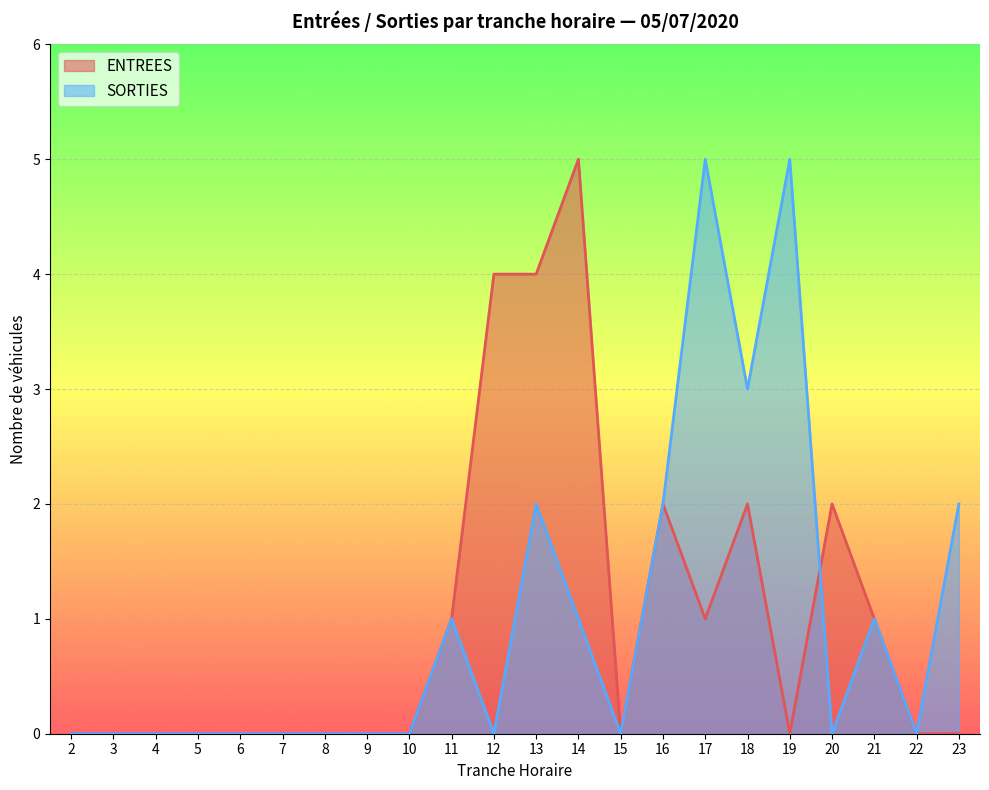

What is the difference between the SORTIES values at 22 and 21?

1